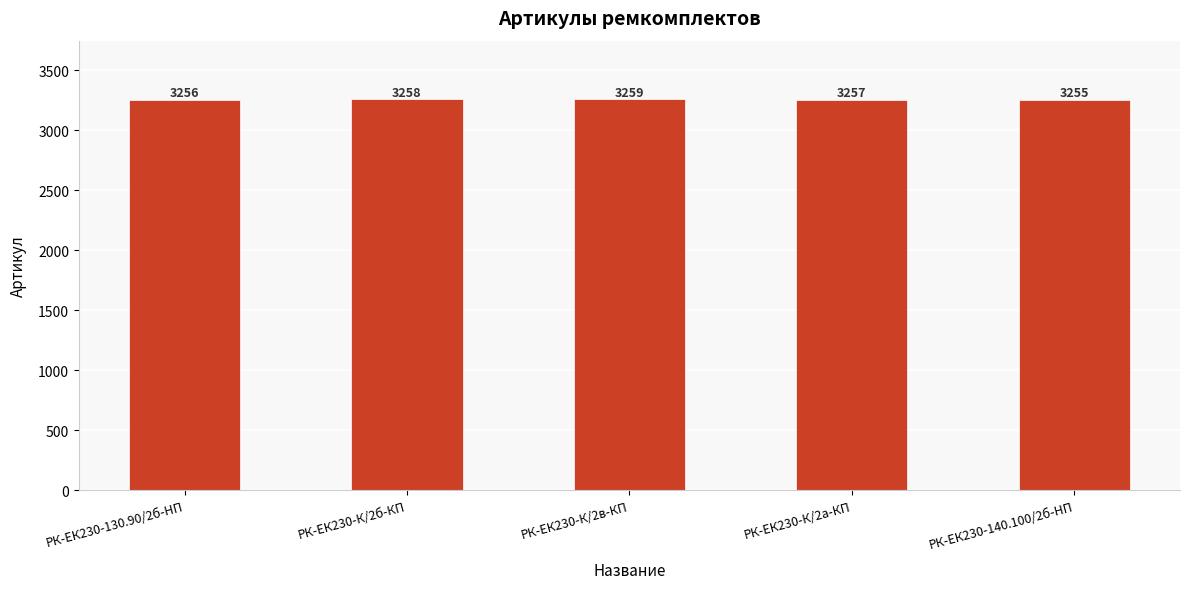

How many bars are there in total?

5